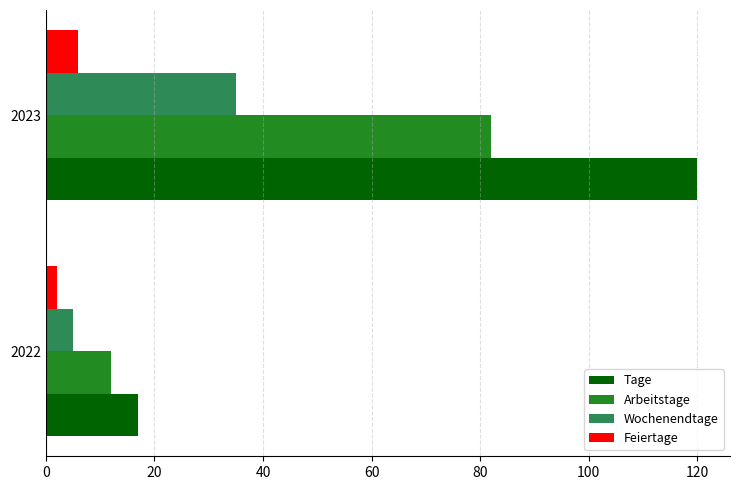

Is it true that Tage equals 17 at 2022?

True